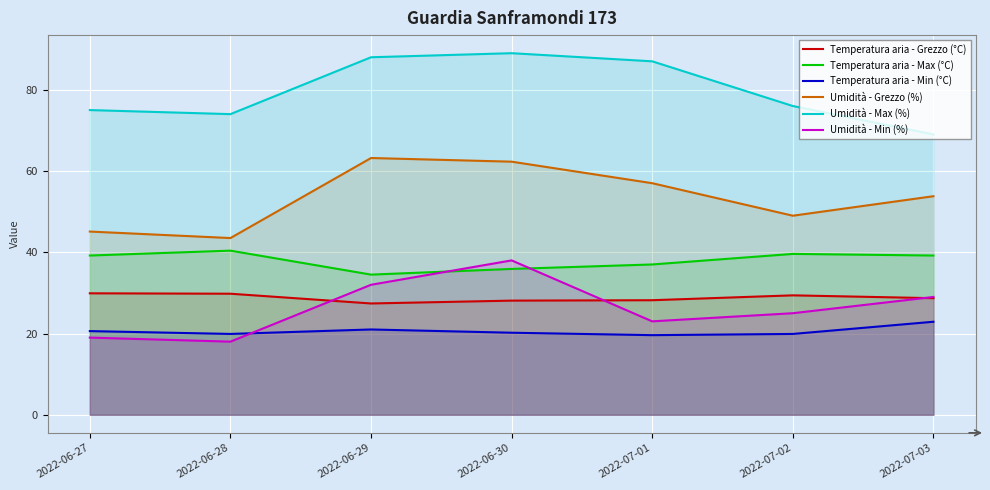

Which series has the largest total across all categories?

Umidità - Max (%)